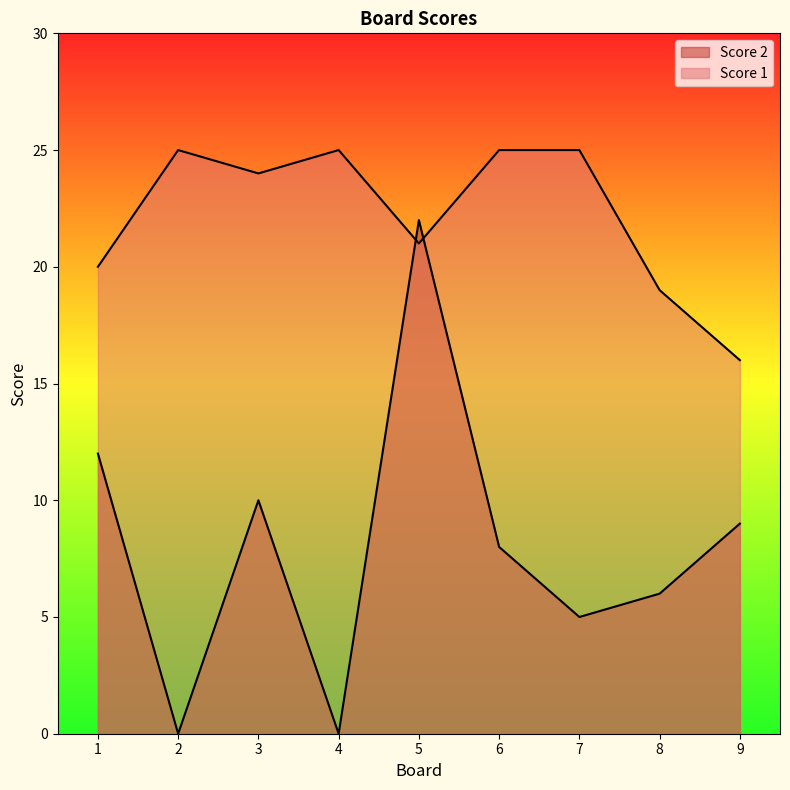

What is the average value of the Score 2 series?

8